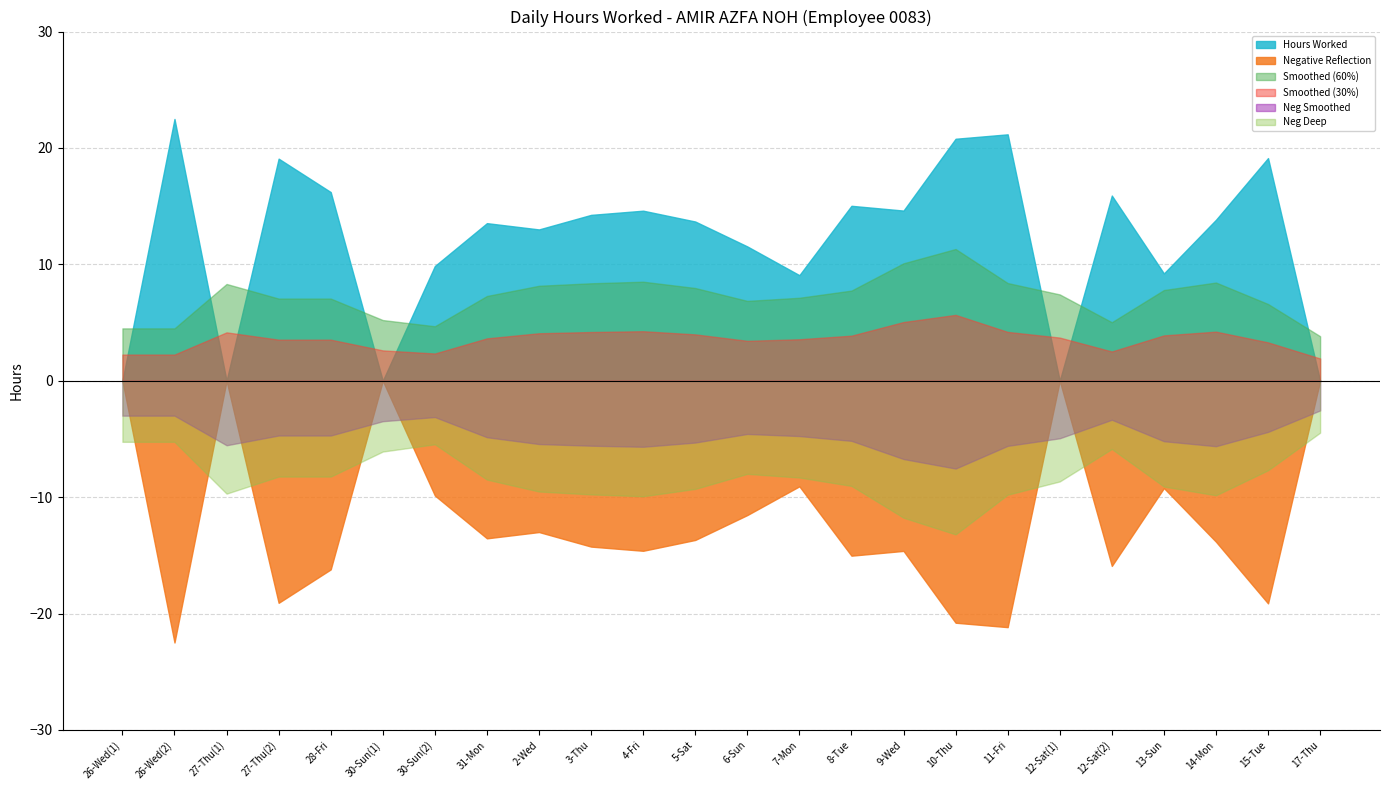

What is the label of the 12th point from the left?

5-Sat